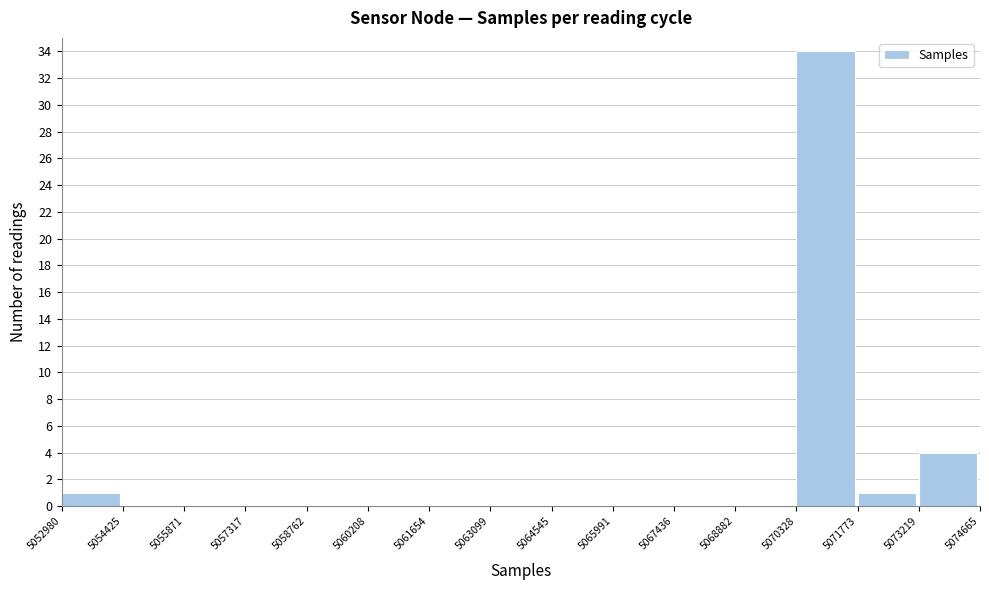

Reading left to right, transcribe this chart: for each bar, give the range it covers on the x-axis and its height. The values are not printed on the chart, so give them approximately, as read against the axis.

5052980 to 5054425: 1
5054425 to 5055871: 0
5055871 to 5057317: 0
5057317 to 5058762: 0
5058762 to 5060208: 0
5060208 to 5061654: 0
5061654 to 5063099: 0
5063099 to 5064545: 0
5064545 to 5065991: 0
5065991 to 5067436: 0
5067436 to 5068882: 0
5068882 to 5070328: 0
5070328 to 5071773: 34
5071773 to 5073219: 1
5073219 to 5074665: 4